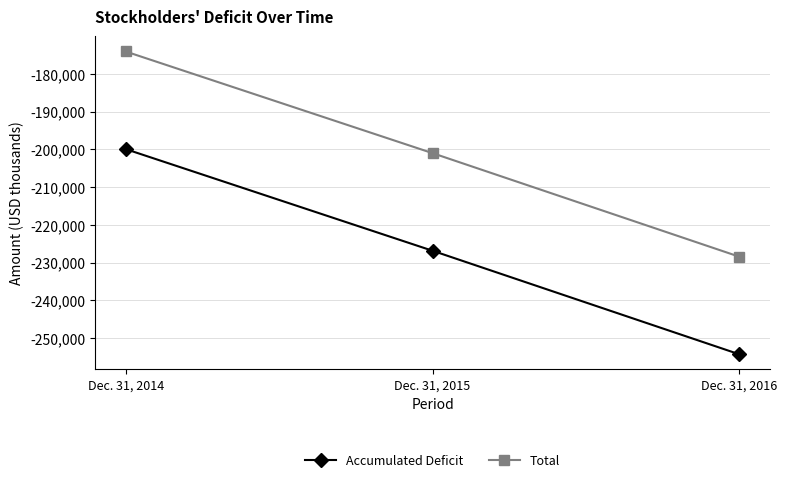

What is the value of the Accumulated Deficit point at the 2nd from the left?

-226869